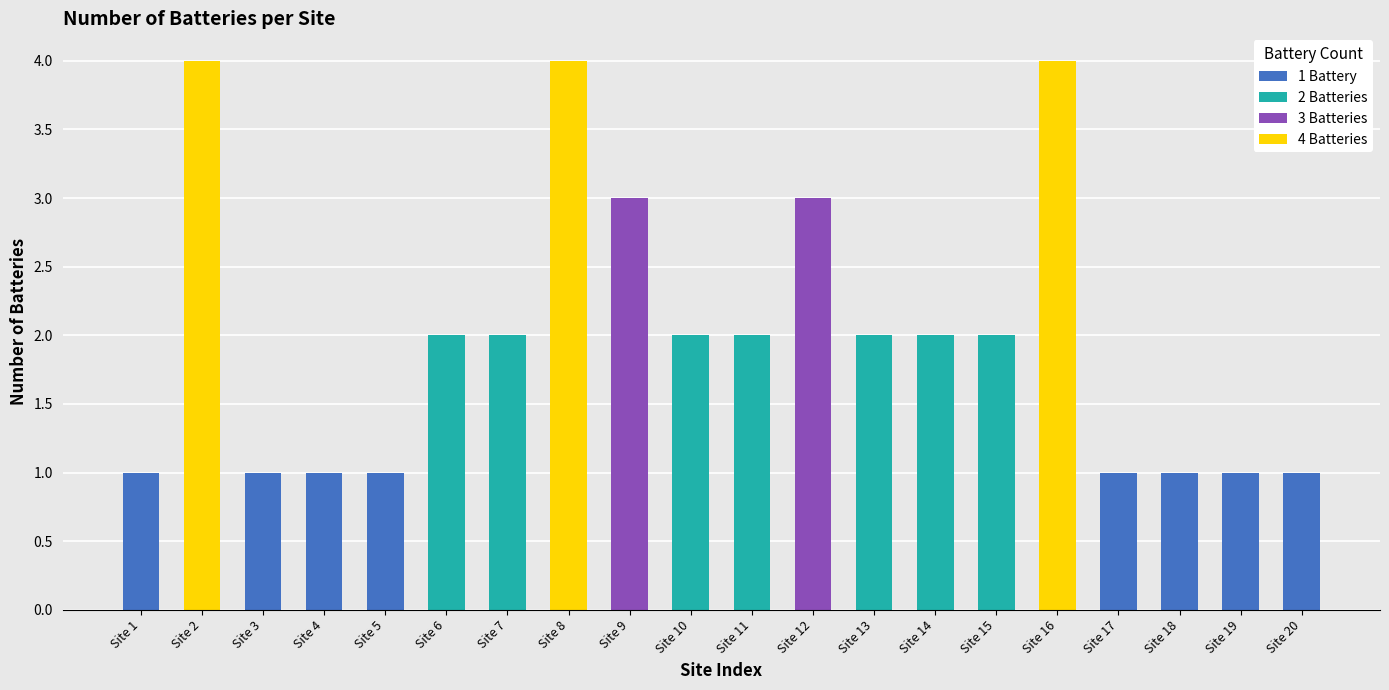

Are the bars grouped side by side (vs. stacked)?

No